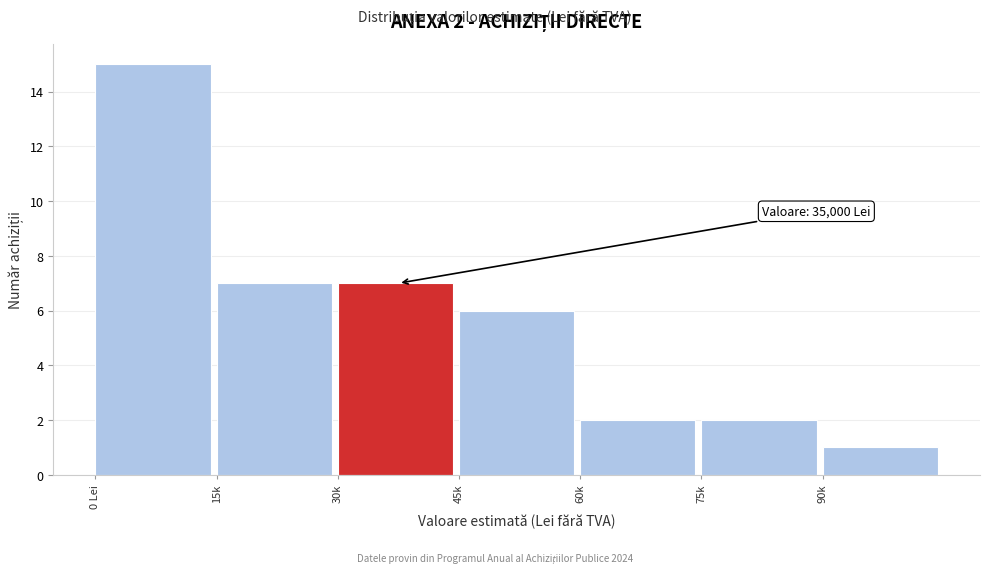

Reading left to right, list all the values displayed in this chart.

0 Lei=15	15k=7	30k=7	45k=6	60k=2	75k=2	90k=1